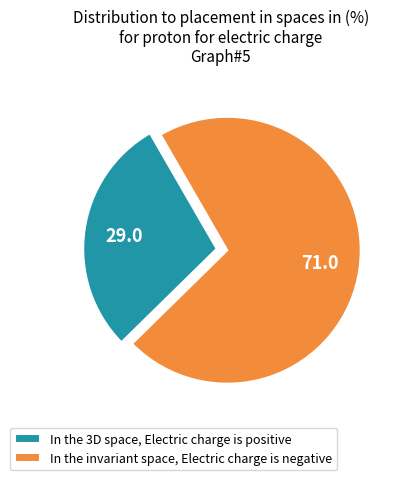

Approximately how many times larger is the value at In the 3D space, Electric charge is positive compared to In the invariant space, Electric charge is negative?

0.4